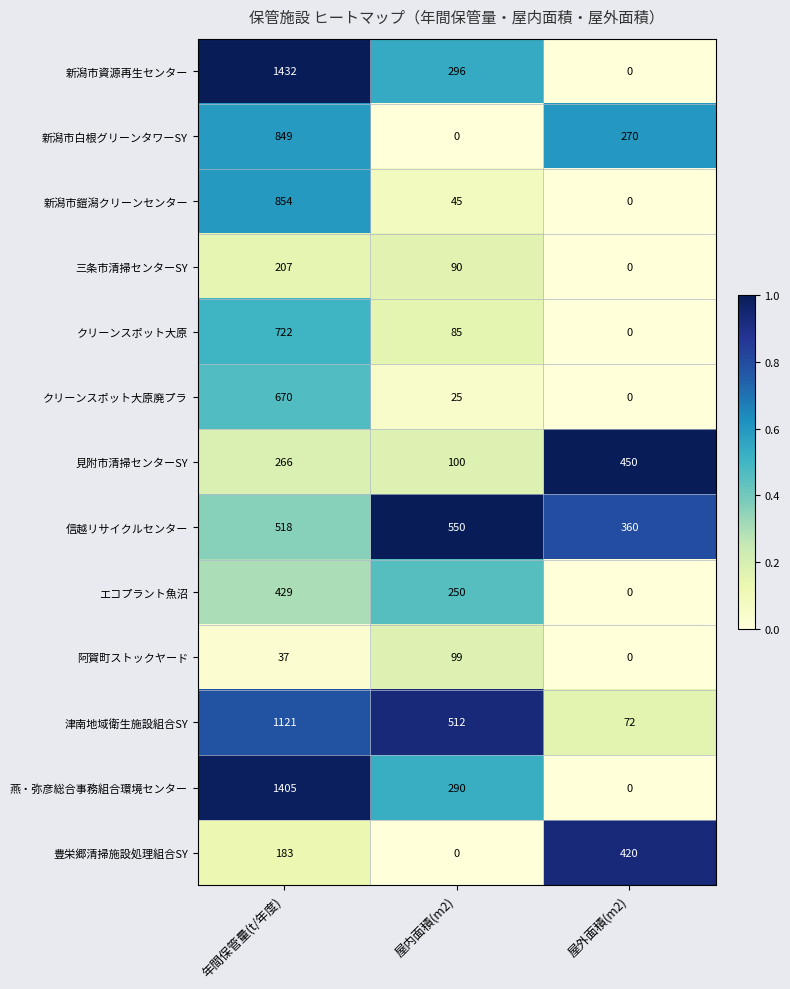

At which category is the sum across all series the highest?

年間保管量(t/年度)